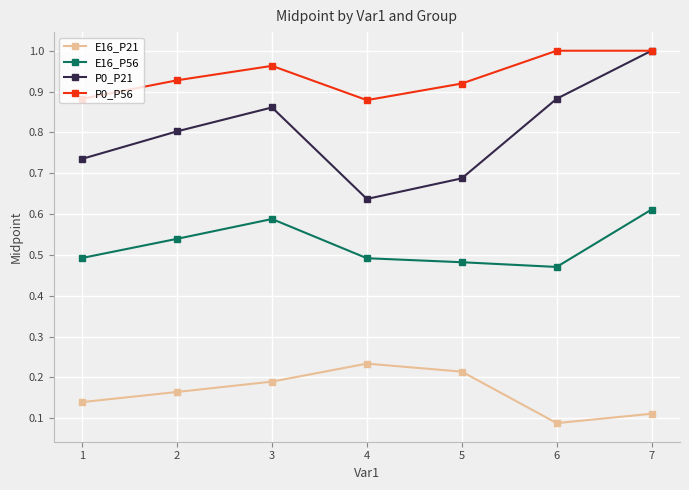

At how many categories does at least one series exceed 0?

7